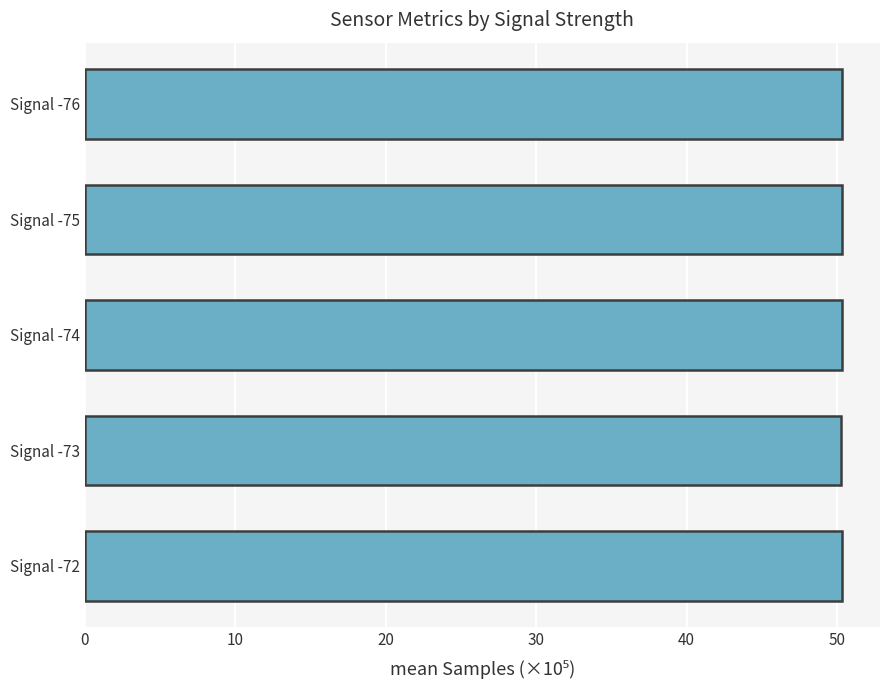

What is the maximum value shown in the chart?

50.3